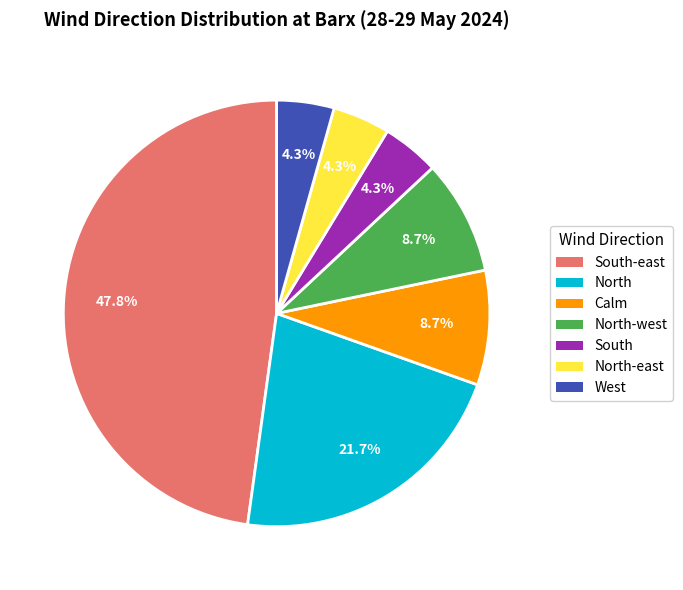

Combined, do South and South-east account for over 50%?

Yes